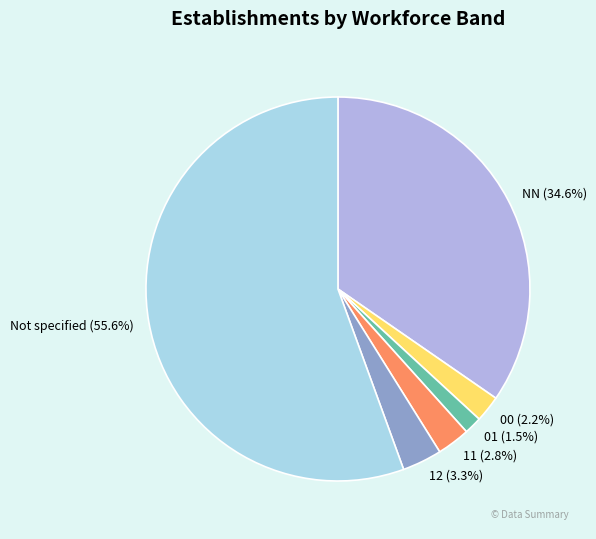

To the nearest percent, what percentage of the pie is NN?

35%